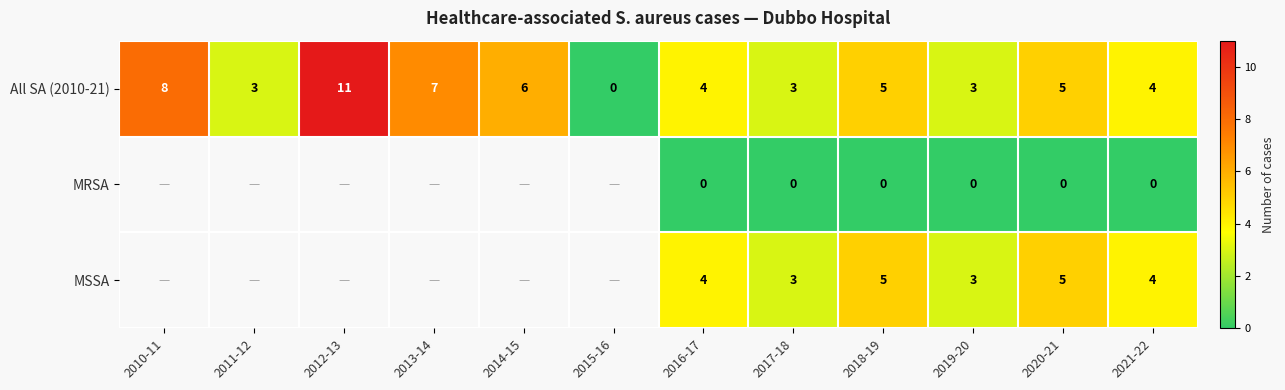

Which category has the highest value across all series?

2012-13